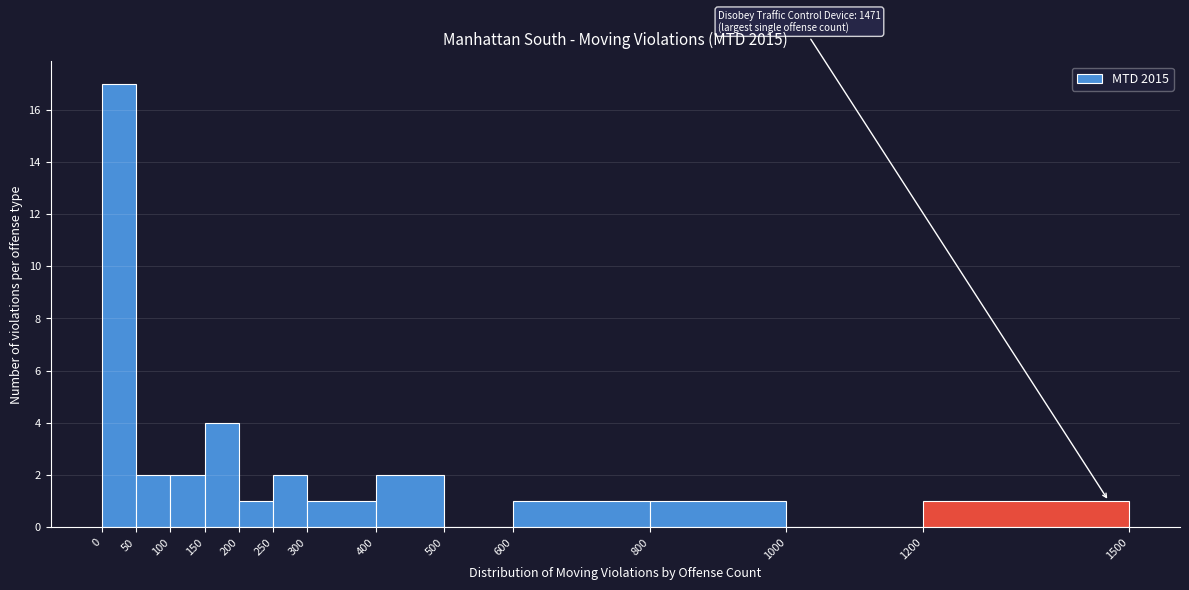

Which range on the x-axis has the tallest bar?

0 to 50